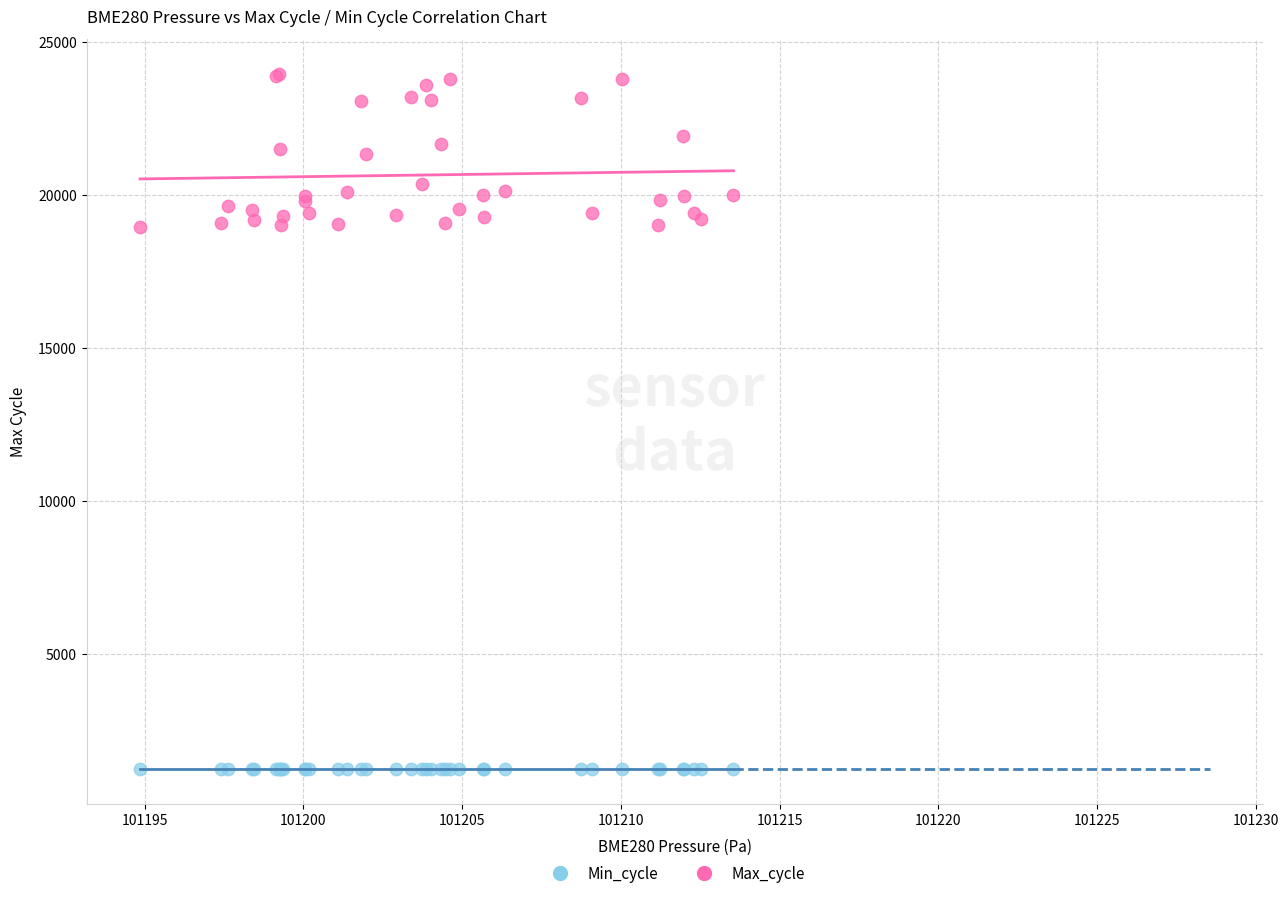

Which series contains the highest Y value?

Max_cycle